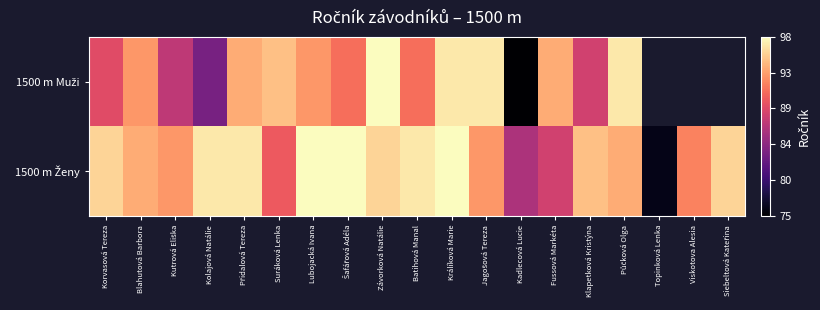

List the labels in order of 1500 m Ženy value, smallest first.

Topinková Lenka, Kadlecová Lucie, Fussová Markéta, Suráková Lenka, Viskotova Alesia, Kutrová Eliška, Jagošová Tereza, Blahutová Barbora, Půčková Olga, Klapetková Kristýna, Korvasová Tereza, Závorková Natálie, Siebeltová Kateřina, Kolajová Natálie, Přidalová Tereza, Batihová Manal, Lubojacká Ivana, Šafářová Adéla, Králíková Marie